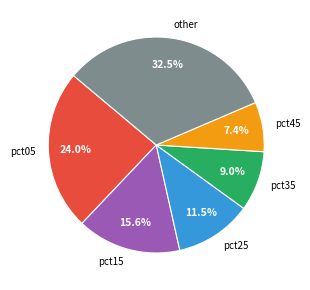

Approximately how many times larger is the value at pct25 compared to pct15?

0.7